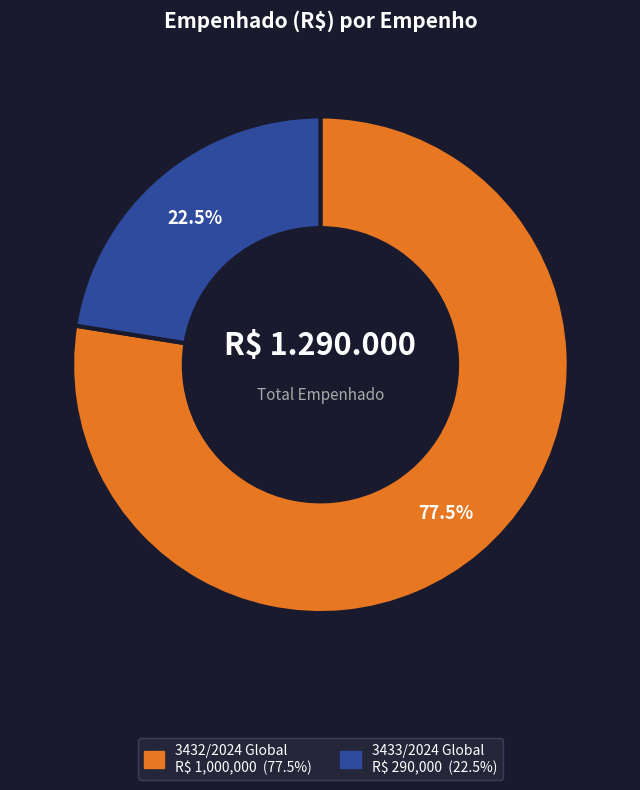

Between 3432/2024 Global and 3433/2024 Global, which is larger?

3432/2024 Global